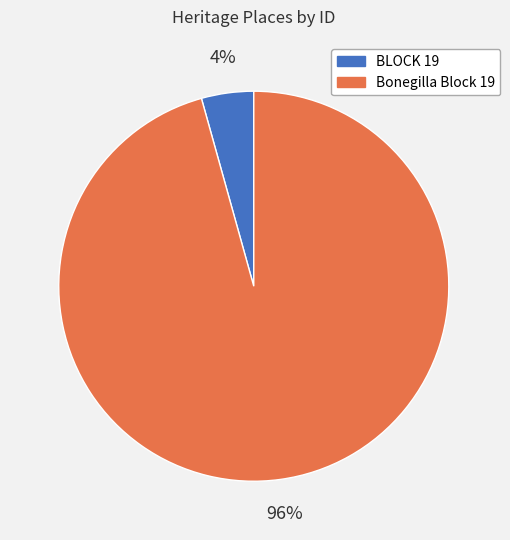

To the nearest percent, what is the combined percentage of Bonegilla Block 19 and BLOCK 19?

100%